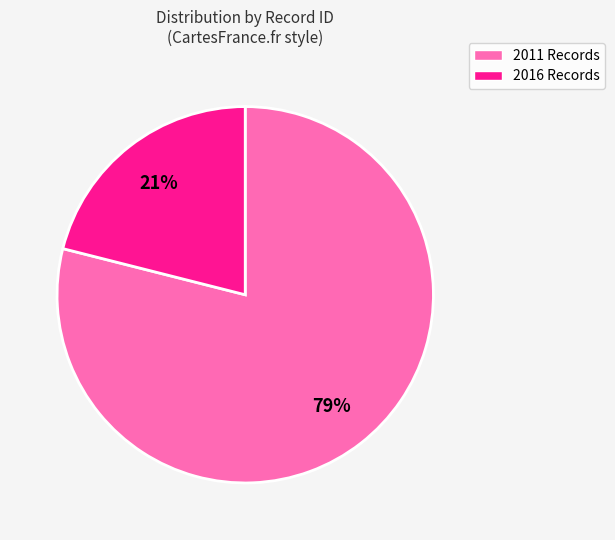

Does any single category account for the majority?

Yes